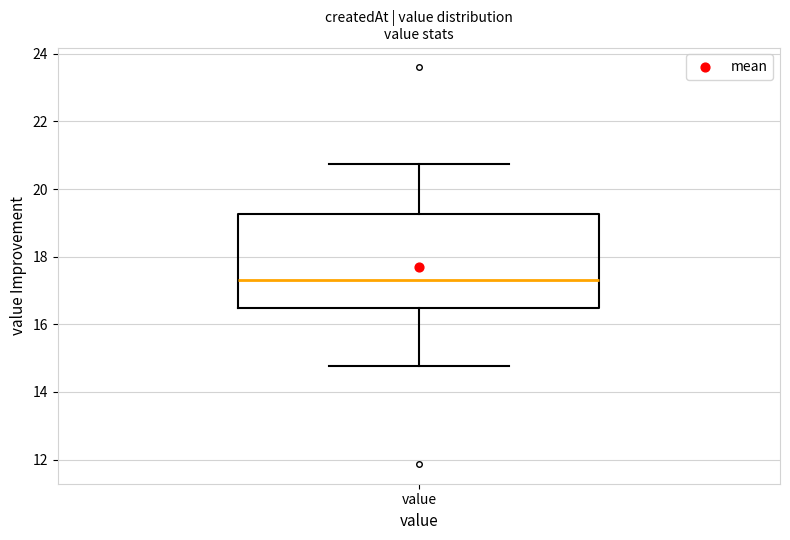

Where is the lower edge of the box for value on the y-axis? The values are not printed on the chart, so give them approximately, as read against the axis.

16.4